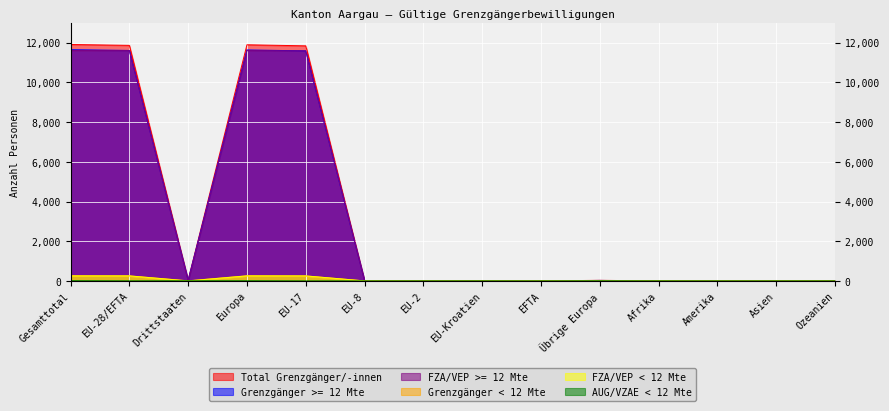

What is the average value of the AUG/VZAE < 12 Mte series?

2